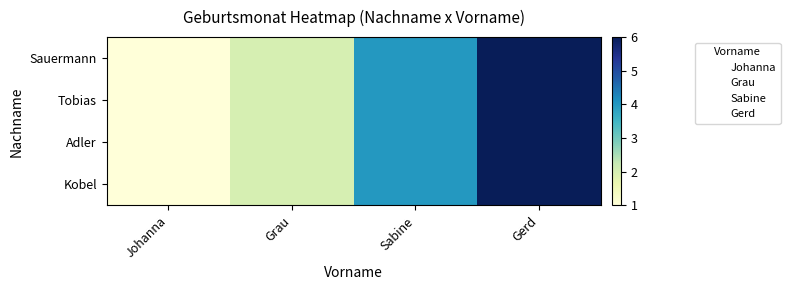

How many distinct data groups are displayed?

4